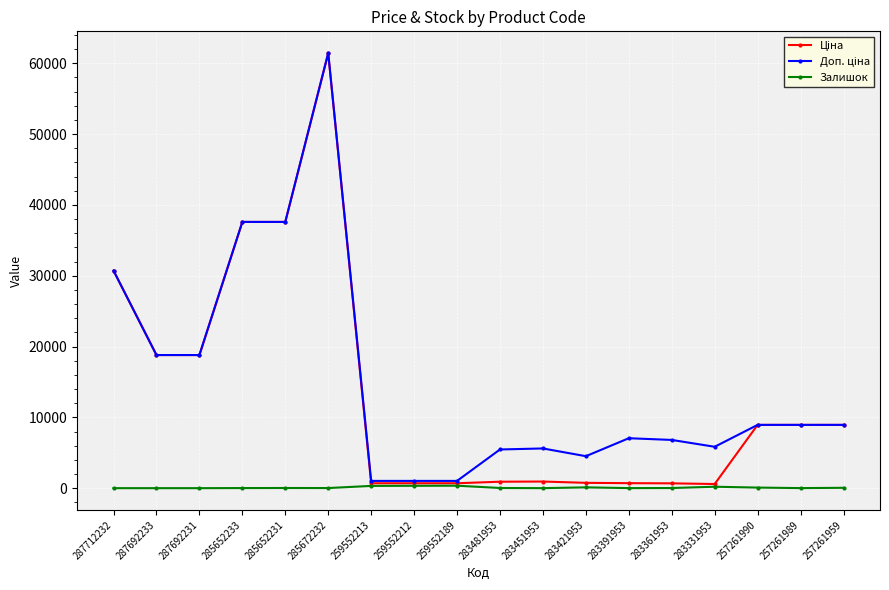

What is the maximum value shown in the chart?

61434.3